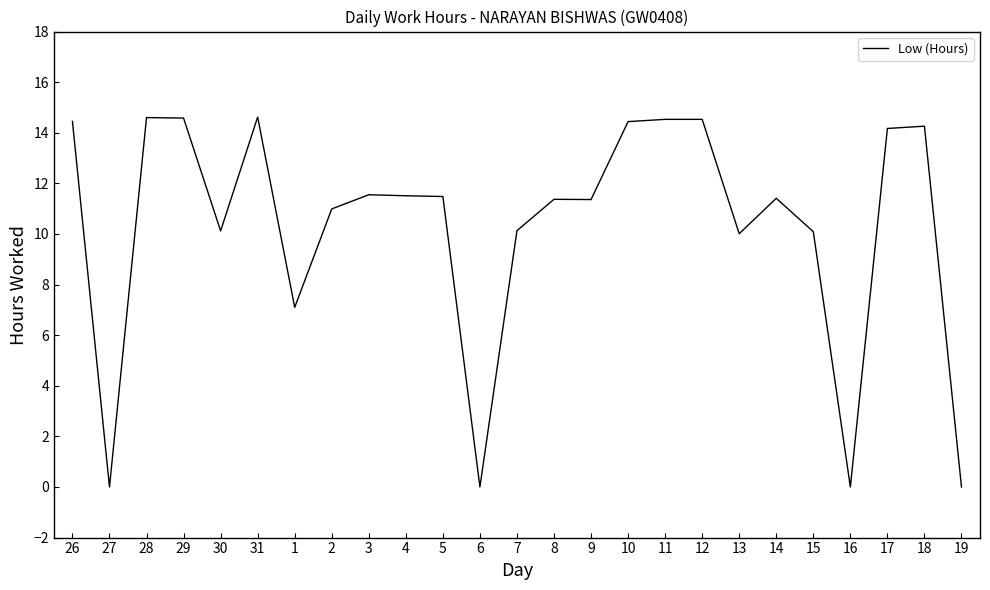

What position from the left is 16?

22